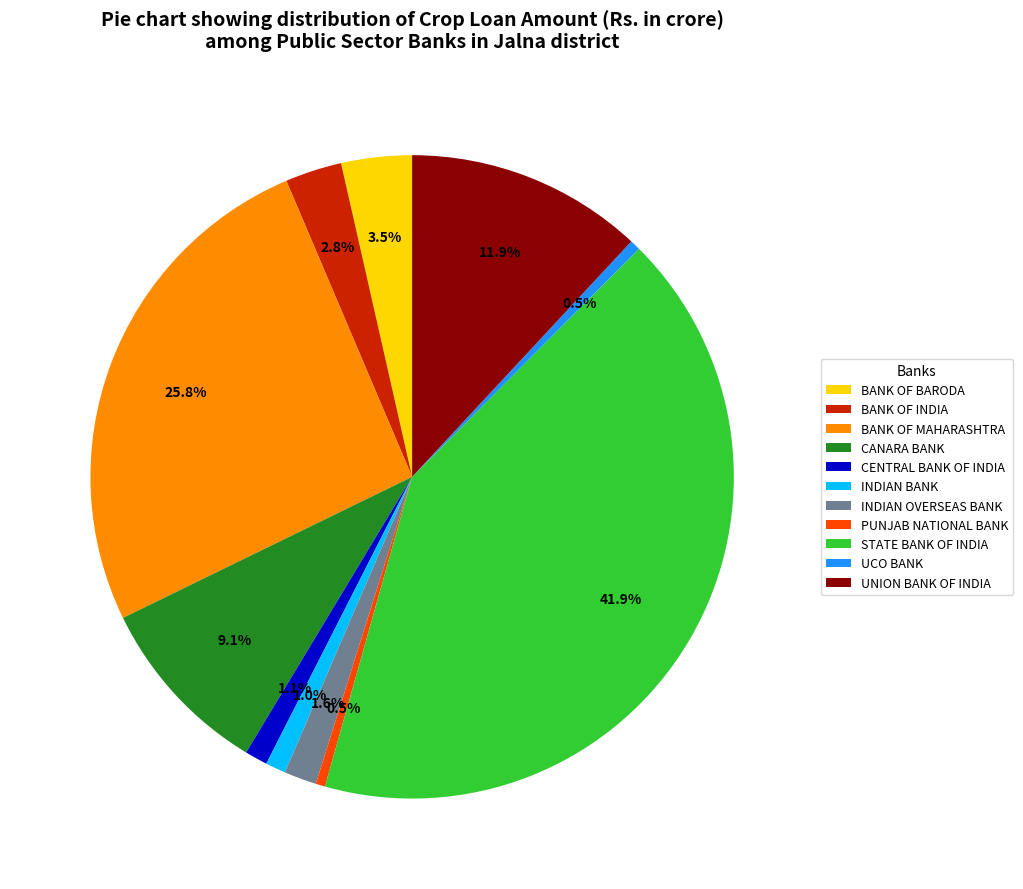

Does any single category account for the majority?

No